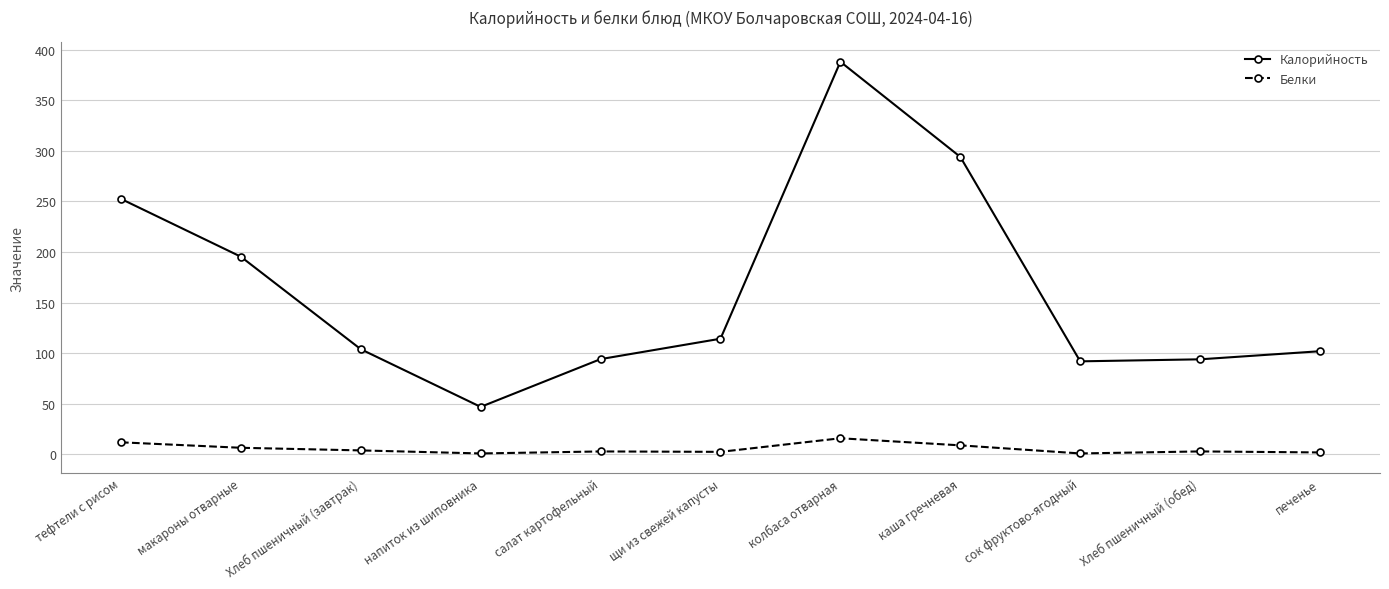

What is the lowest value of the Калорийность series?

47.0